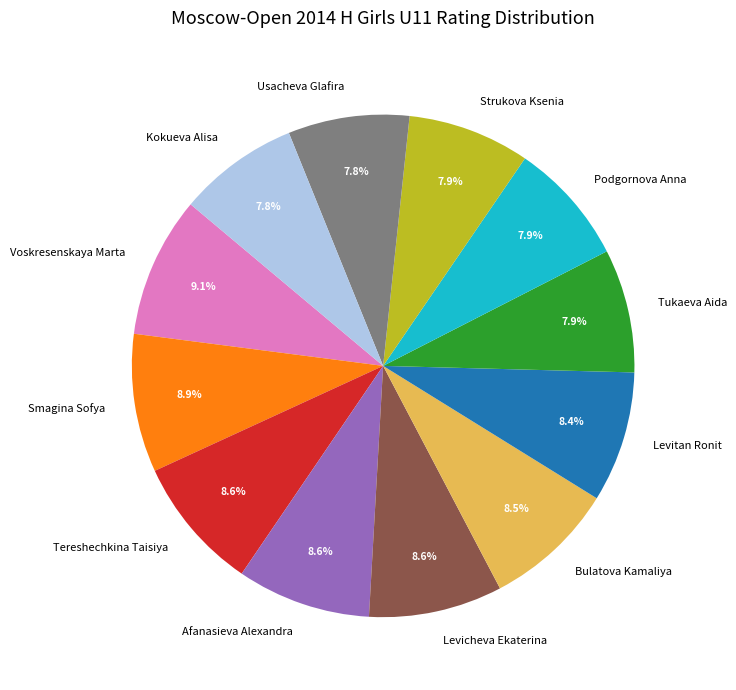

To the nearest percent, what is the average slice percentage?

8%